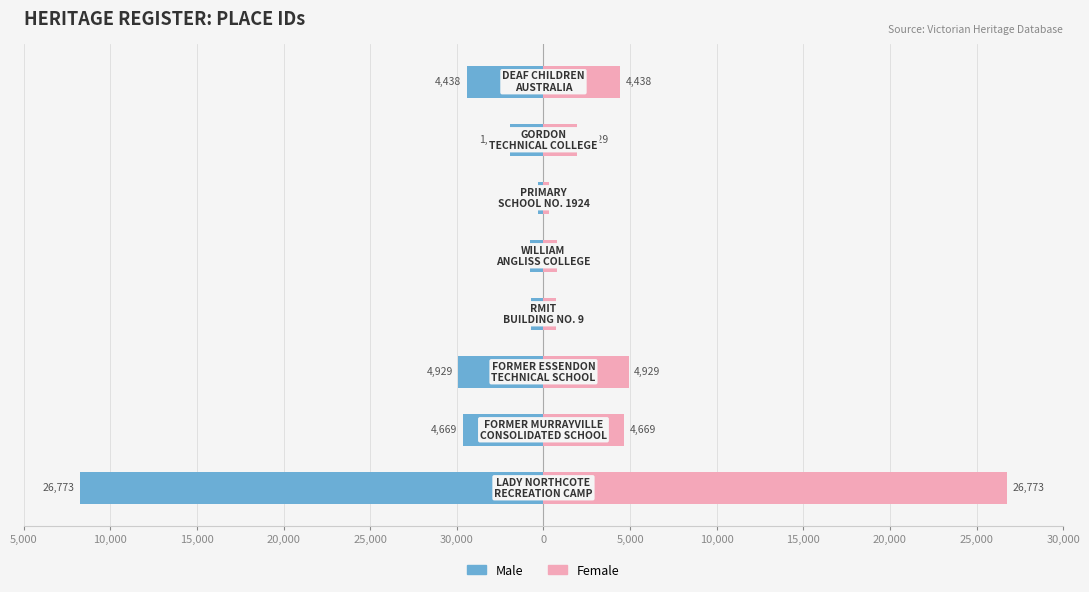

List the series in order of their overall mean, lowest first.

Male, Female